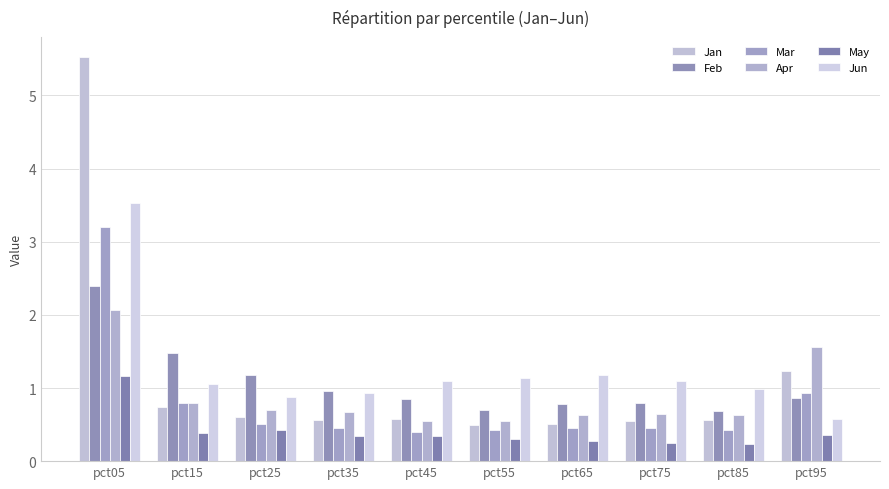

What is the total value across all series at pct05?

17.9